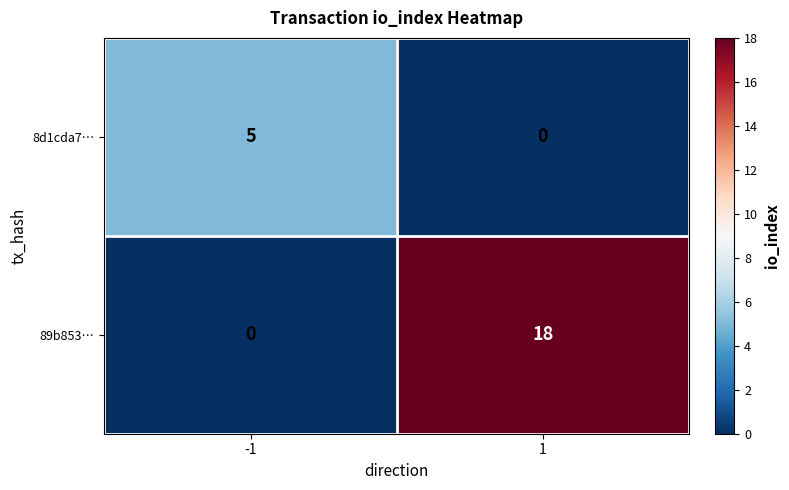

Which series changed the most between -1 and 1?

89b853…